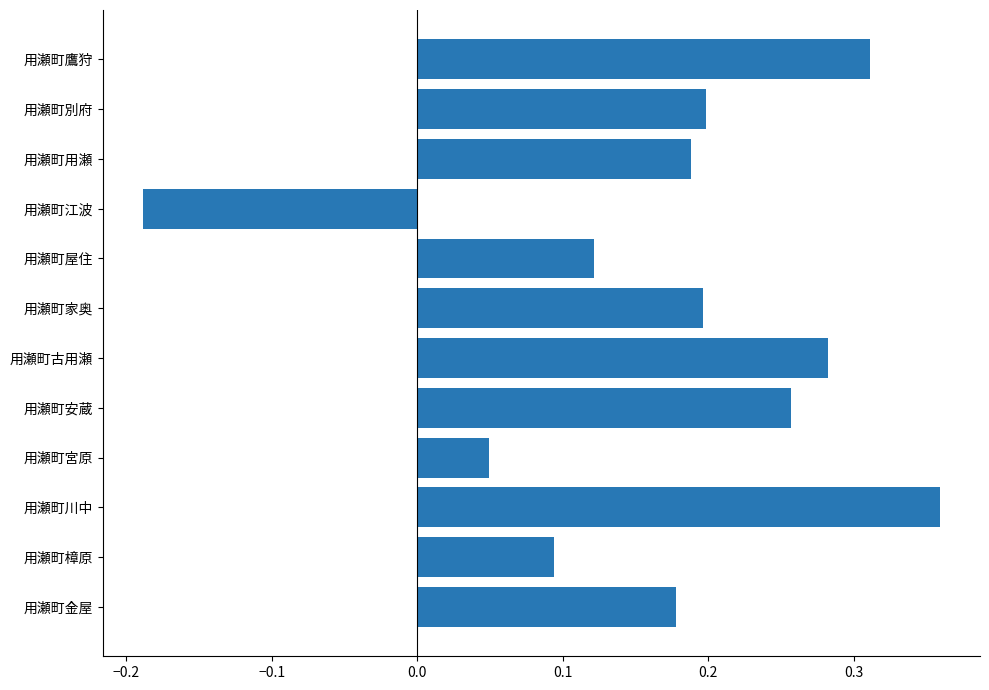

Which label corresponds to the smallest value in the chart?

用瀬町江波